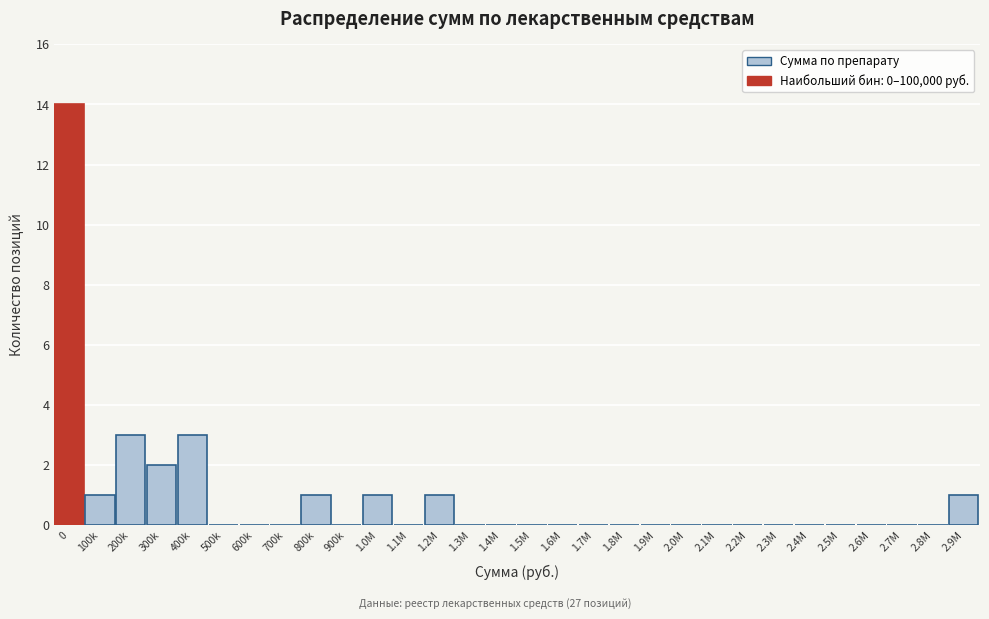

Reading right to left, transcribe all the data shown in this chart.

2.9M=1	2.8M=0	2.7M=0	2.6M=0	2.5M=0	2.4M=0	2.3M=0	2.2M=0	2.1M=0	2.0M=0	1.9M=0	1.8M=0	1.7M=0	1.6M=0	1.5M=0	1.4M=0	1.3M=0	1.2M=1	1.1M=0	1.0M=1	900k=0	800k=1	700k=0	600k=0	500k=0	400k=3	300k=2	200k=3	100k=1	0=14